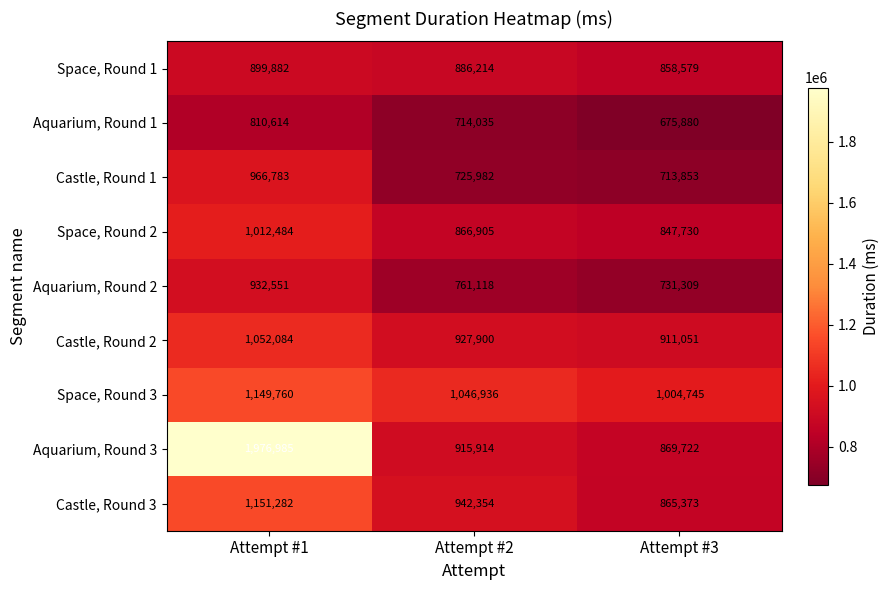

Is it true that Aquarium, Round 2 equals 761118 at Attempt #2?

True